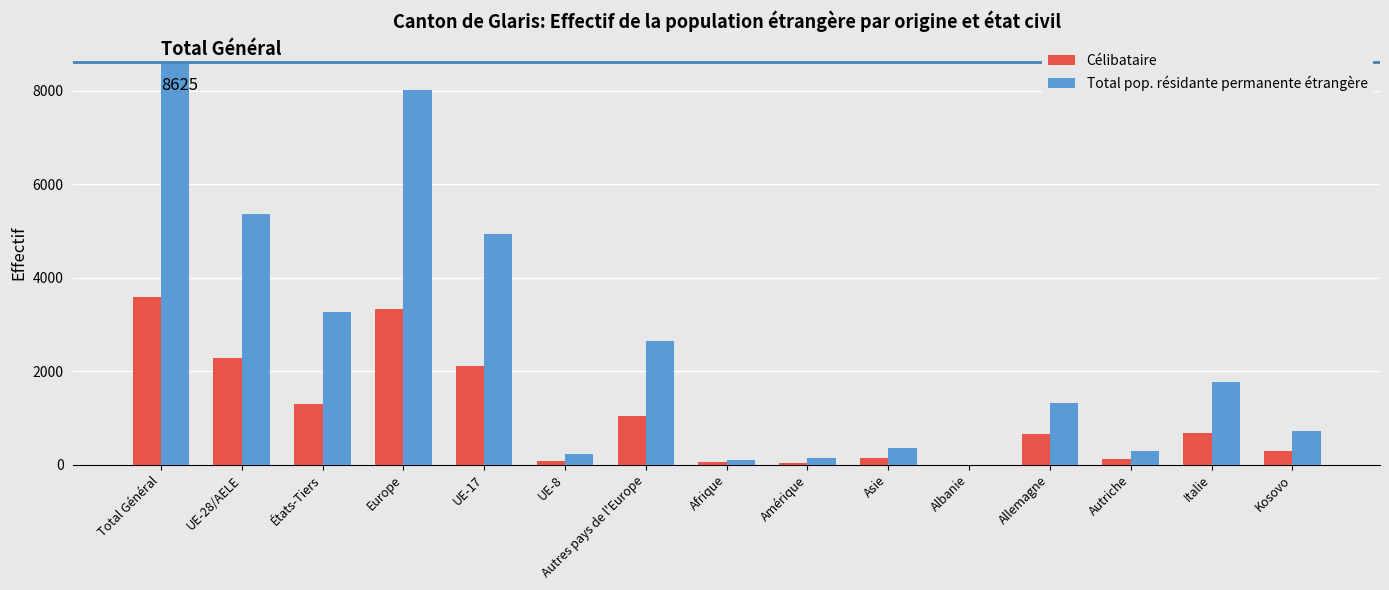

Which series changed the most between États-Tiers and Italie?

Total pop. résidante permanente étrangère